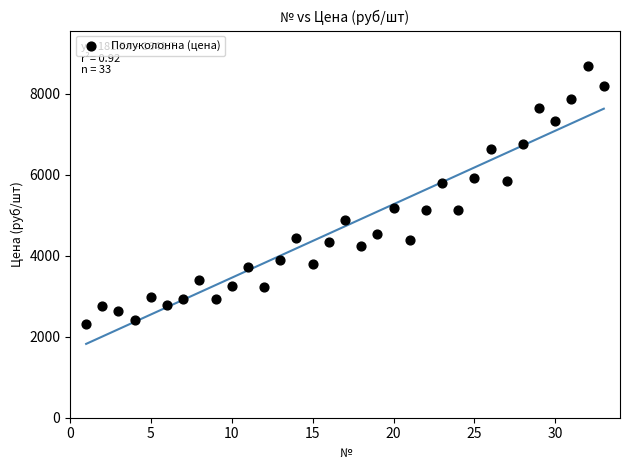

What is the range of Y values (max minus min)?

6367